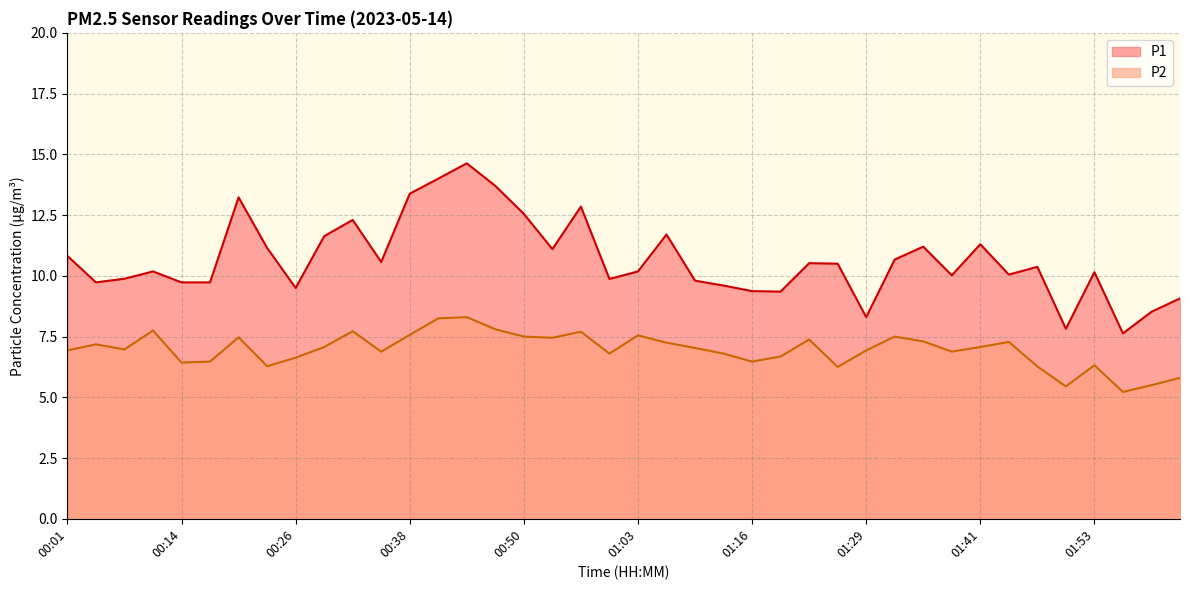

True or false: P1 and P2 cross at least once.

False